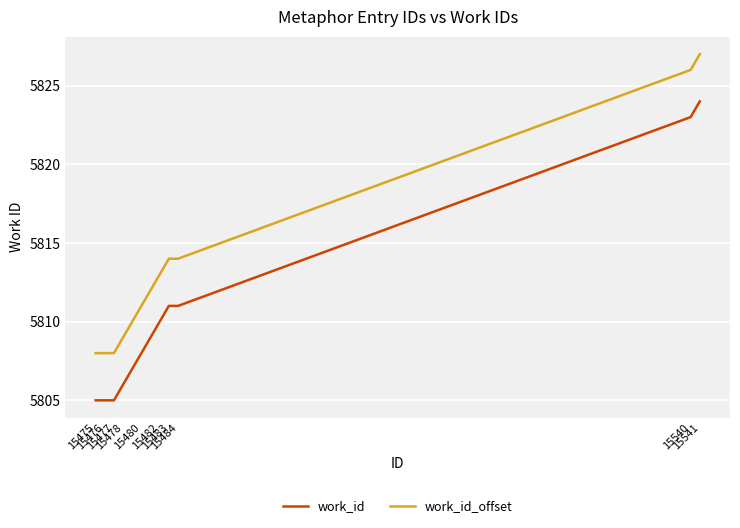

The work_id series shows 5805 at 15476. True or false?

True